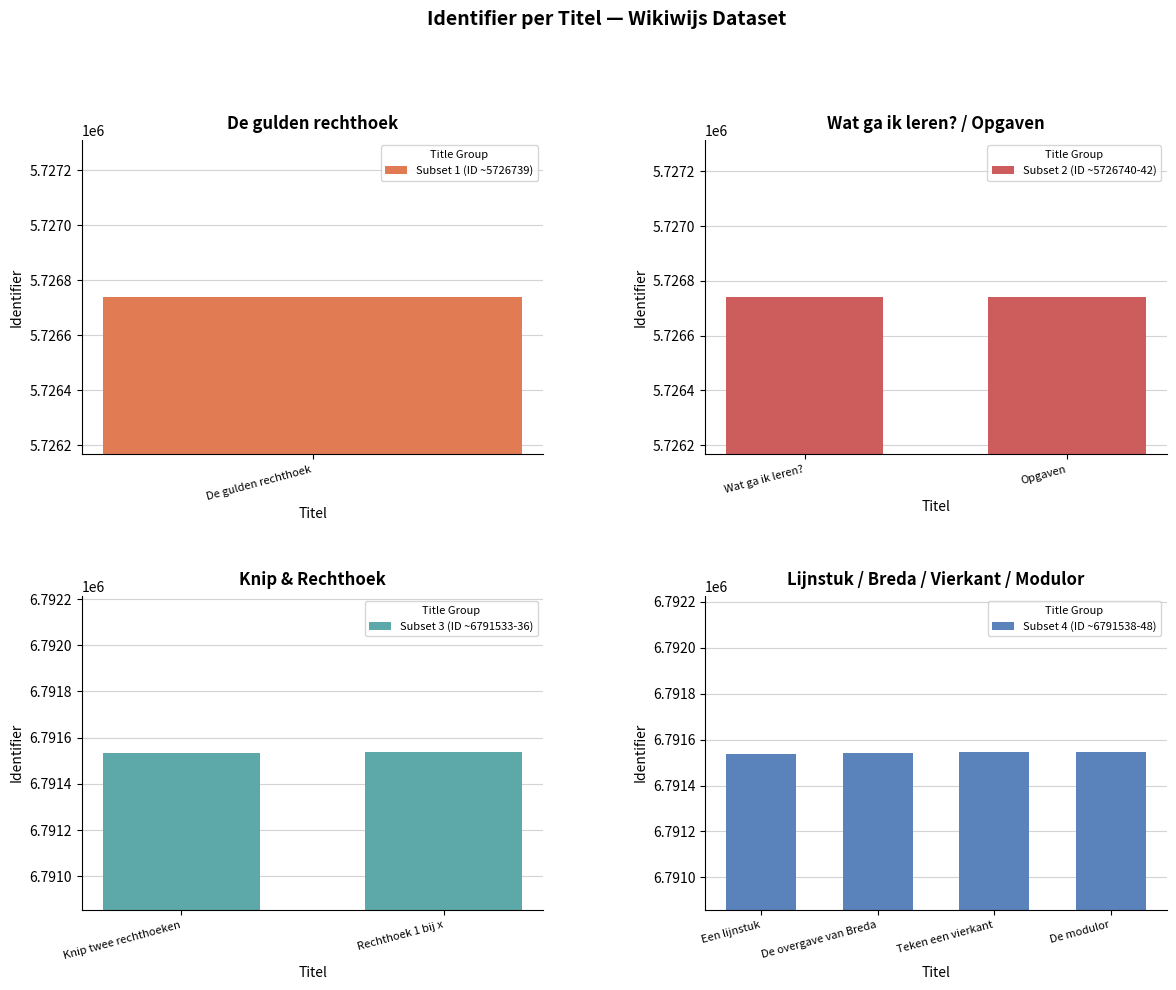

At which category does the chart reach its minimum across all series?

De gulden rechthoek